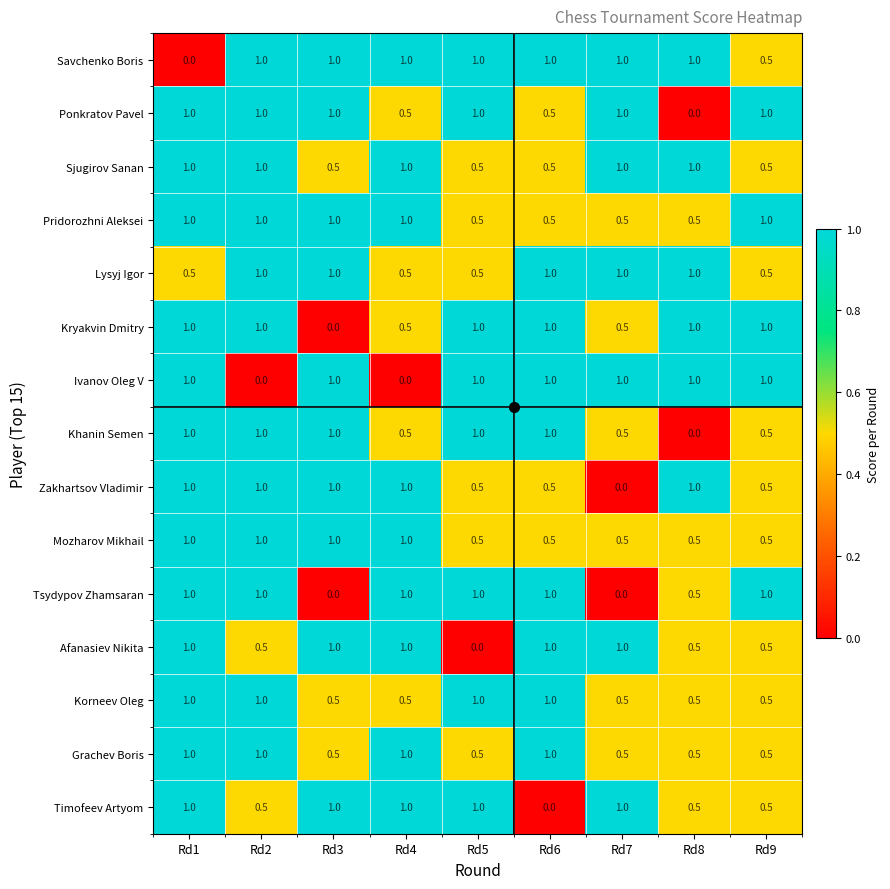

At how many categories does at least one series exceed 0?

9